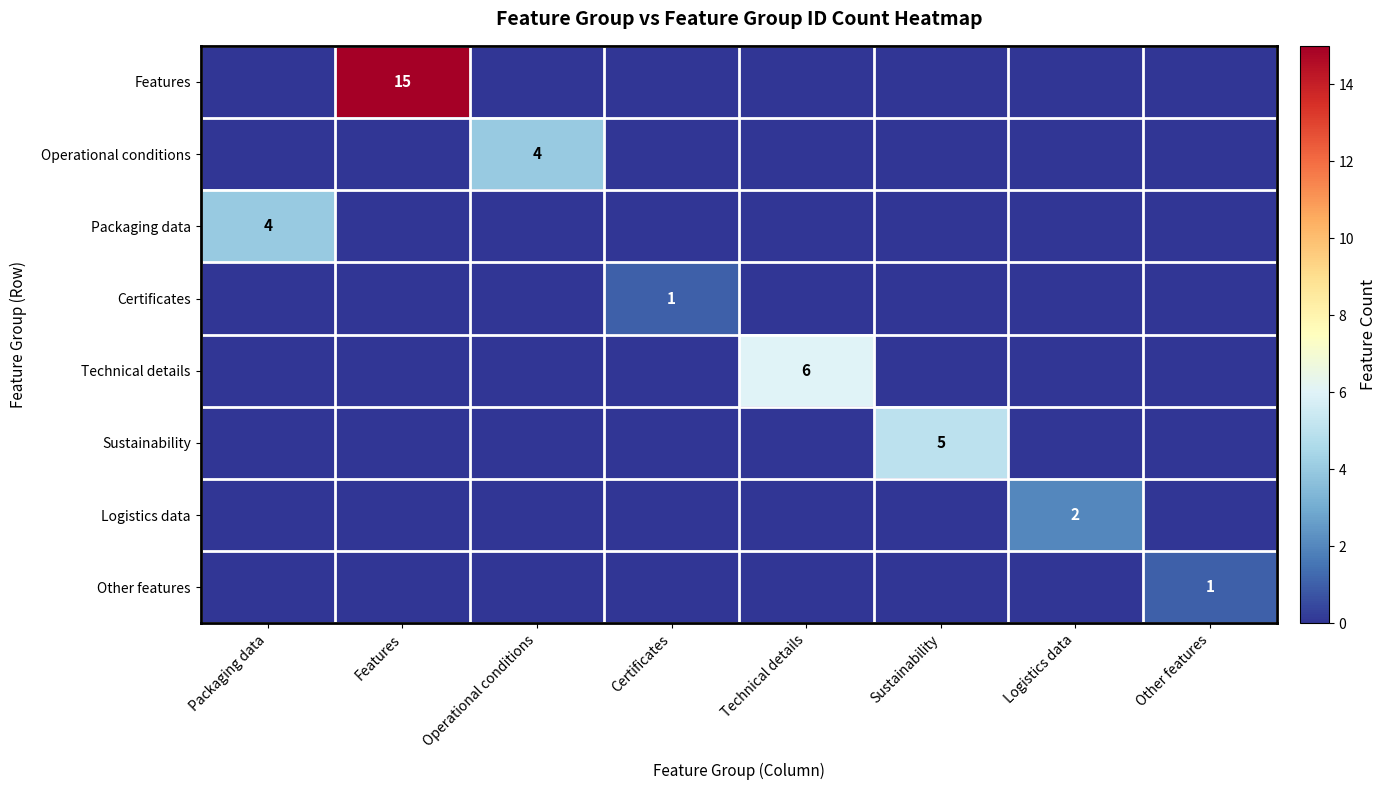

What is the total value across all series at Operational conditions?

4